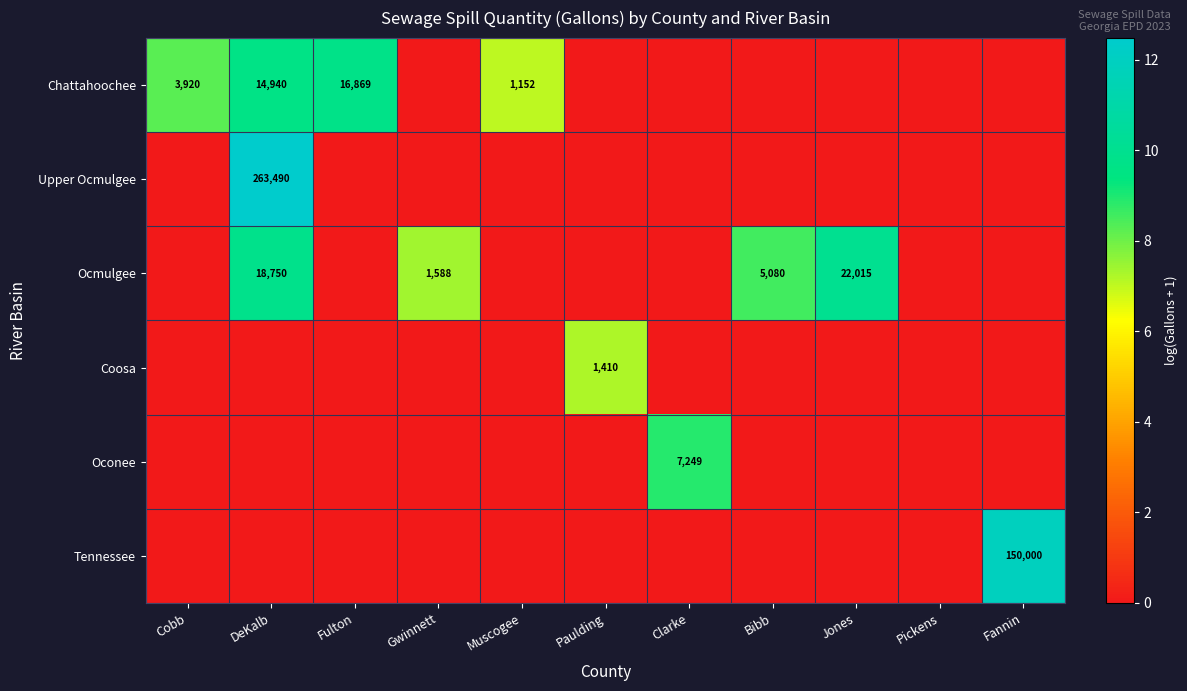

How many categories are shown in the chart?

11